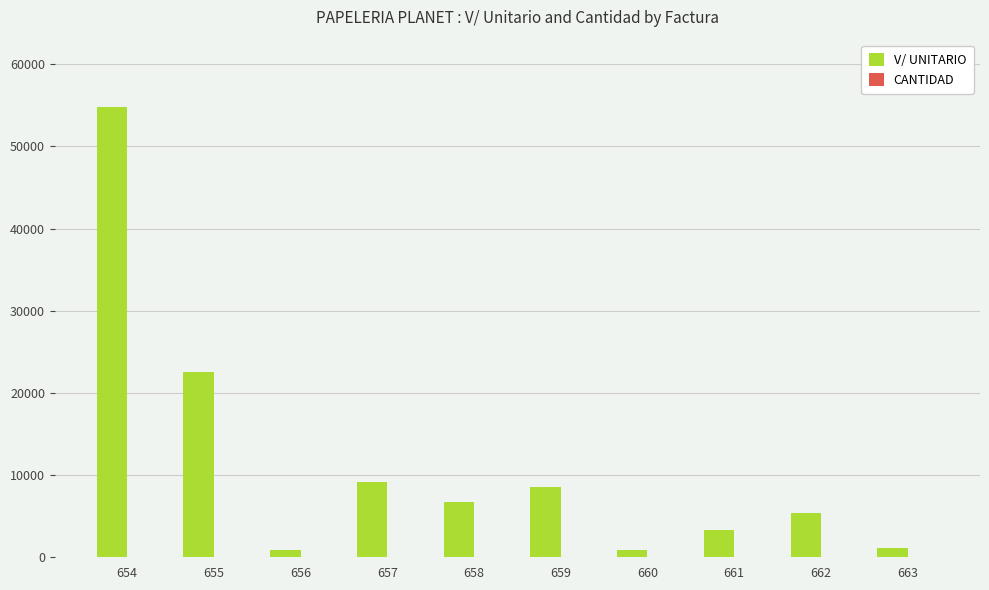

At which category is the sum across all series the highest?

654